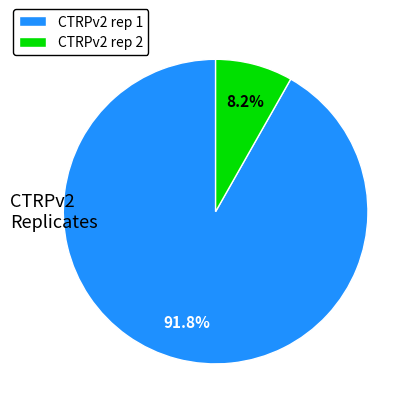

Is CTRPv2 rep 1 the majority of the pie?

Yes